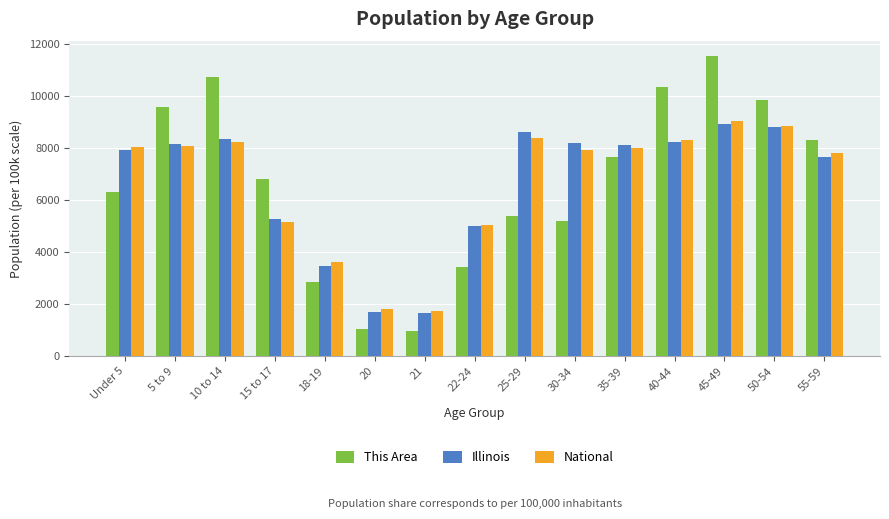

What position from the right is 18-19?

11